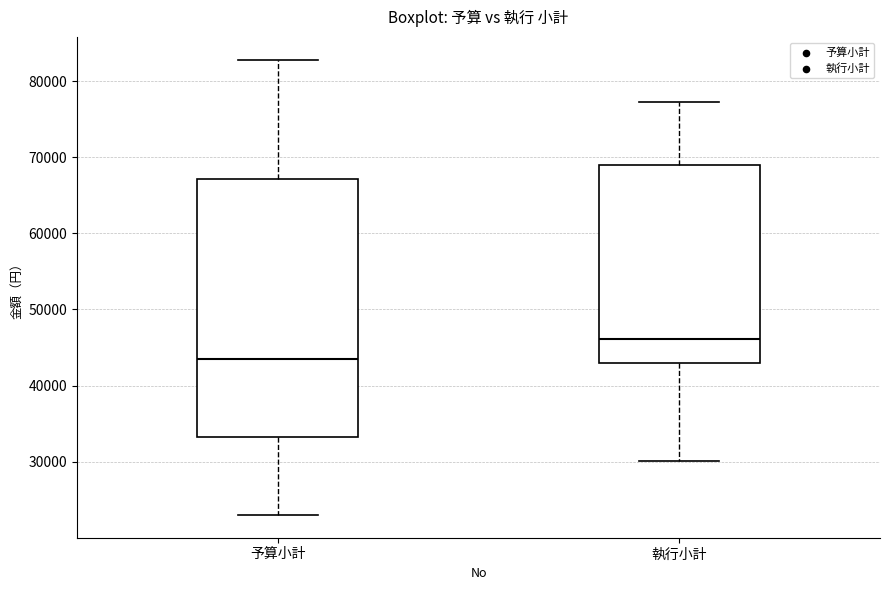

Reading left to right, transcribe this box plot: for each box, give where its median line is, the range the box spans, and where its two whiskers end, as read against the y-axis. The values are not printed on the chart, so give them approximately, as read against the axis.

予算小計: median 43000, box 33000 to 67000, whiskers 23000 to 83000
執行小計: median 46000, box 43000 to 69000, whiskers 30000 to 77000